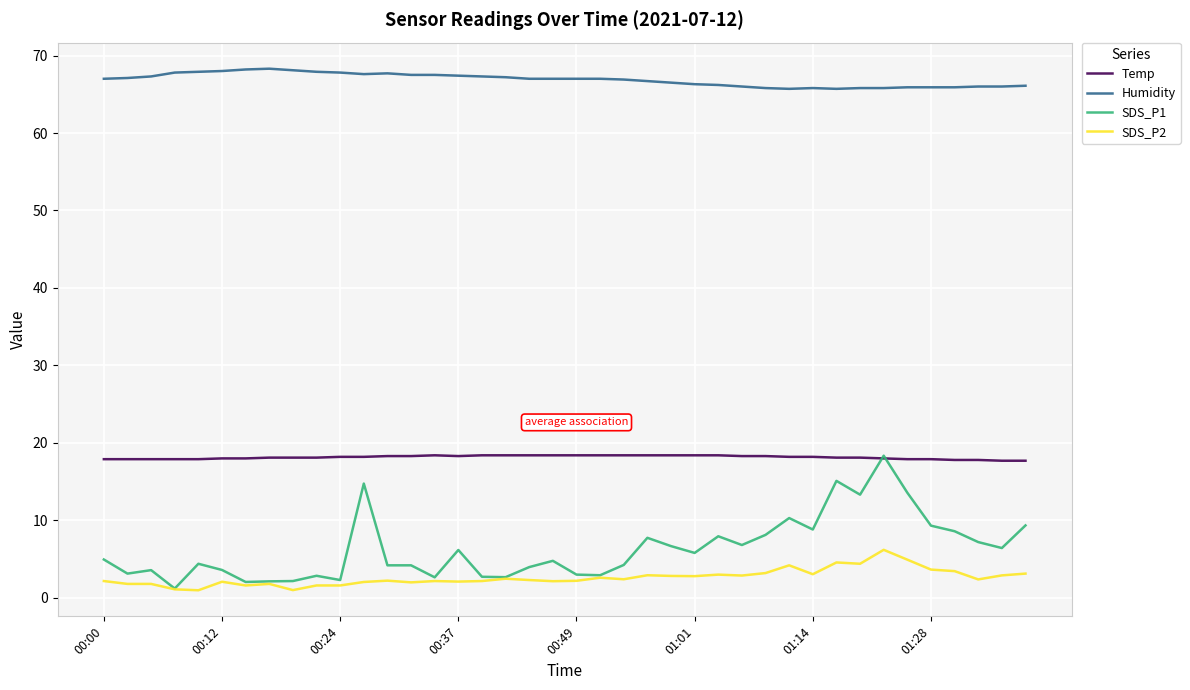

Which series has the widest spread of values?

SDS_P1